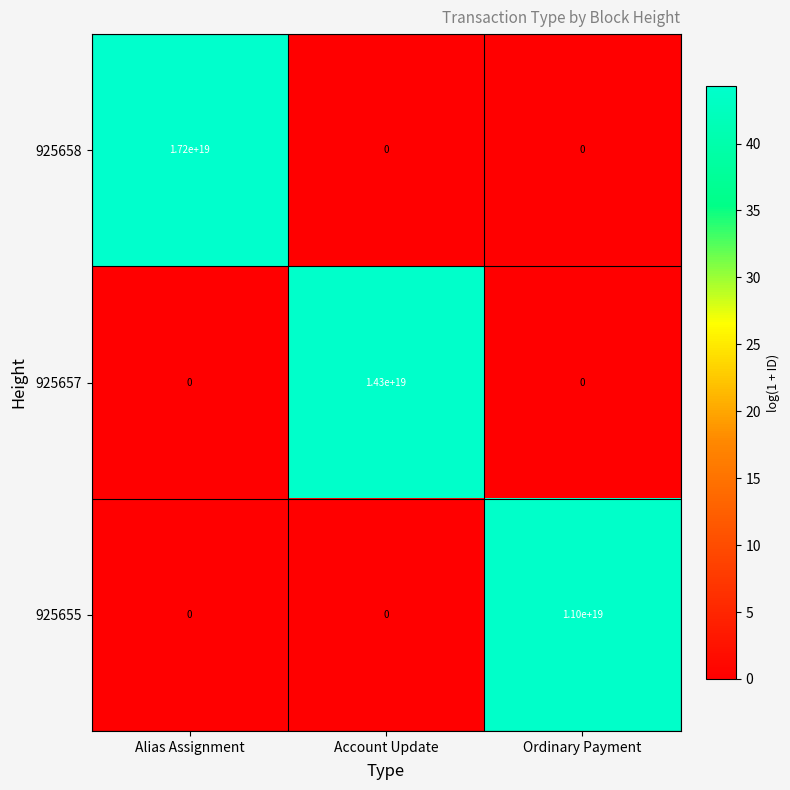

List the series in order of their peak value, highest first.

925658, 925657, 925655